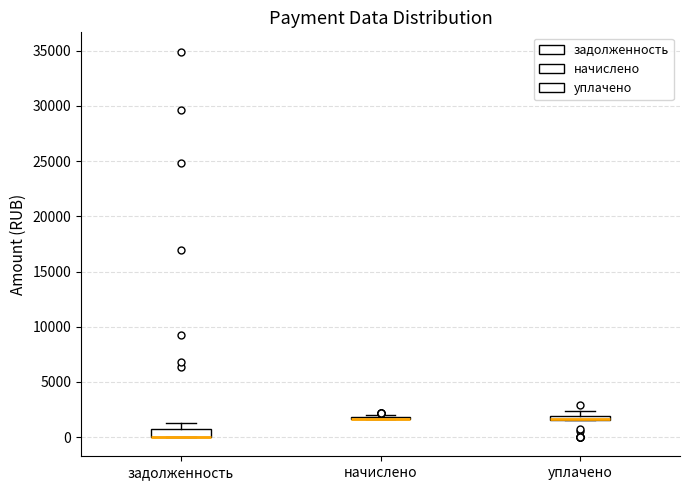

Where is the upper edge of the box for задолженность on the y-axis? The values are not printed on the chart, so give them approximately, as read against the axis.

500